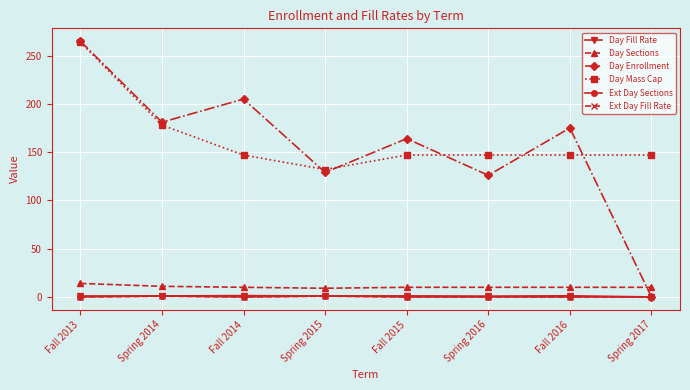

At how many categories does at least one series exceed 102?

8